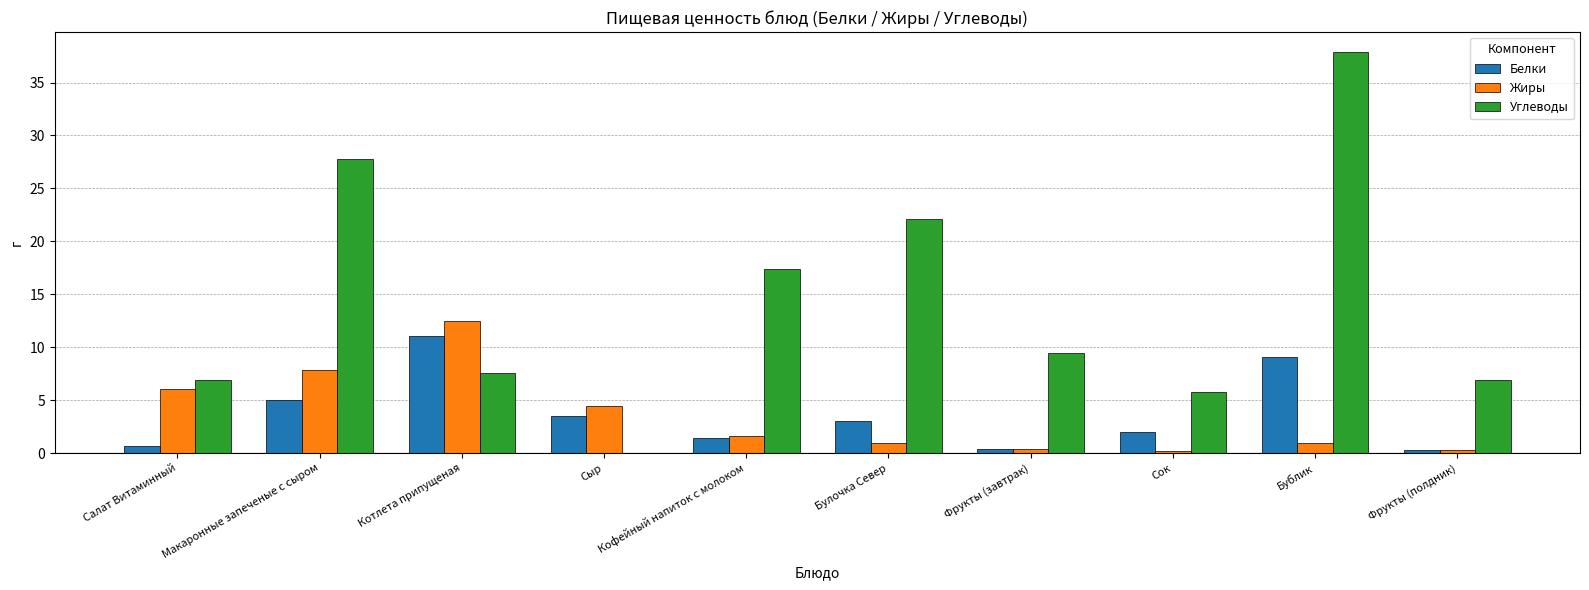

Between Булочка Север and Сок, which series saw the biggest shift?

Углеводы